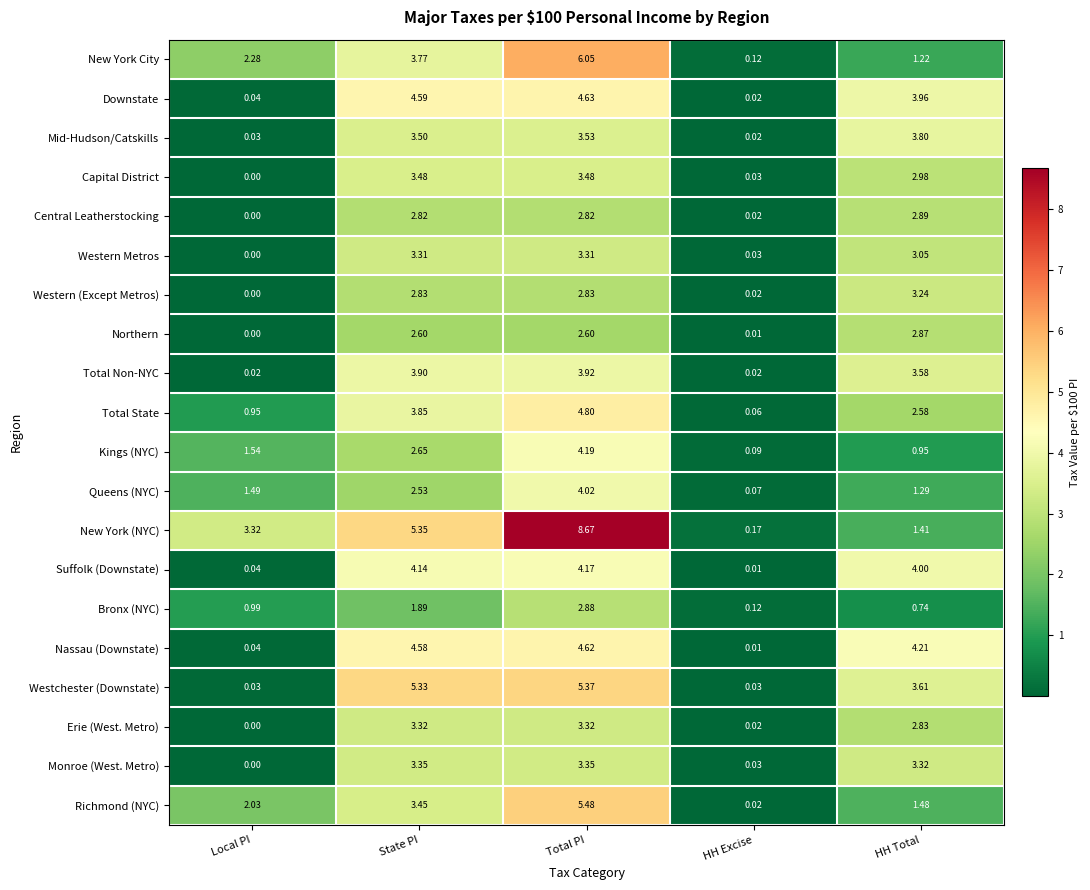

At HH Total, list the series in order from smallest to largest.

Bronx (NYC), Kings (NYC), New York City, Queens (NYC), New York (NYC), Richmond (NYC), Total State, Erie (West. Metro), Northern, Central Leatherstocking, Capital District, Western Metros, Western (Except Metros), Monroe (West. Metro), Total Non-NYC, Westchester (Downstate), Mid-Hudson/Catskills, Downstate, Suffolk (Downstate), Nassau (Downstate)